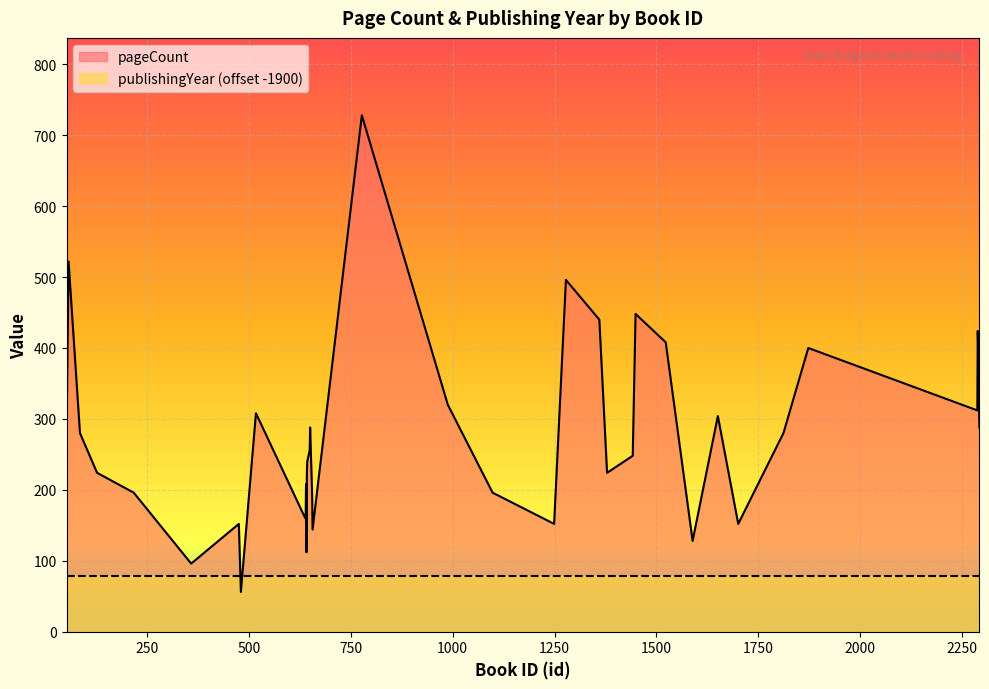

Reading left to right, extract all data points from this chart.

272	522	280	224	196	96	152	56	308	160	160	208	112	224	240	256	288	192	144	728	320	196	152	496	440	224	248	448	408	128	304	152	280	400	312	424	400	288